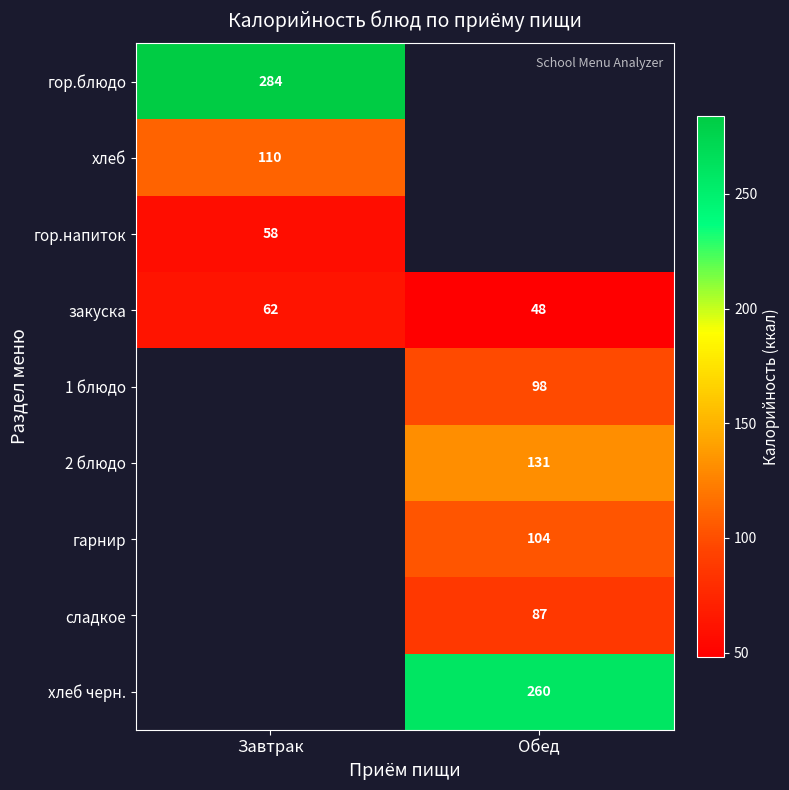

What is the maximum value shown in the chart?

284.0